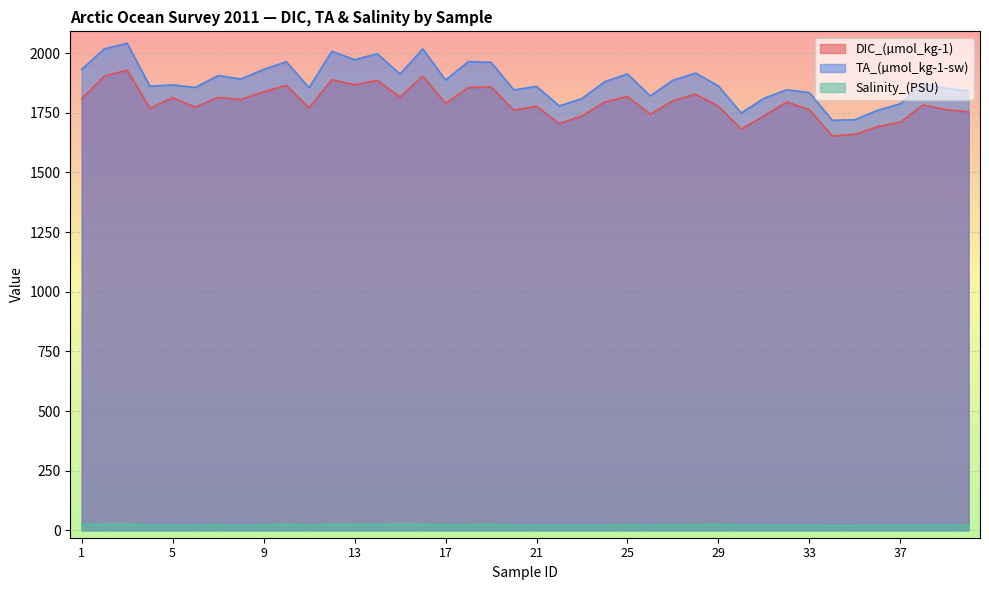

At which category is the sum across all series the highest?

3